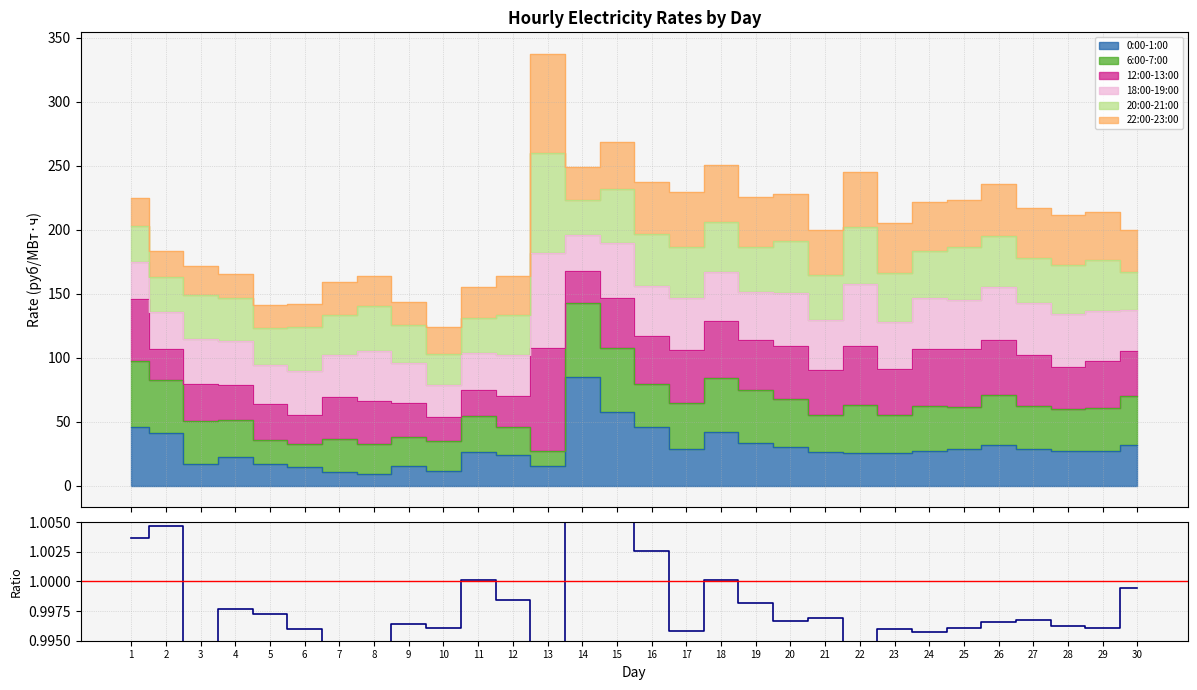

True or false: the data shows 1.0 at 13.

True